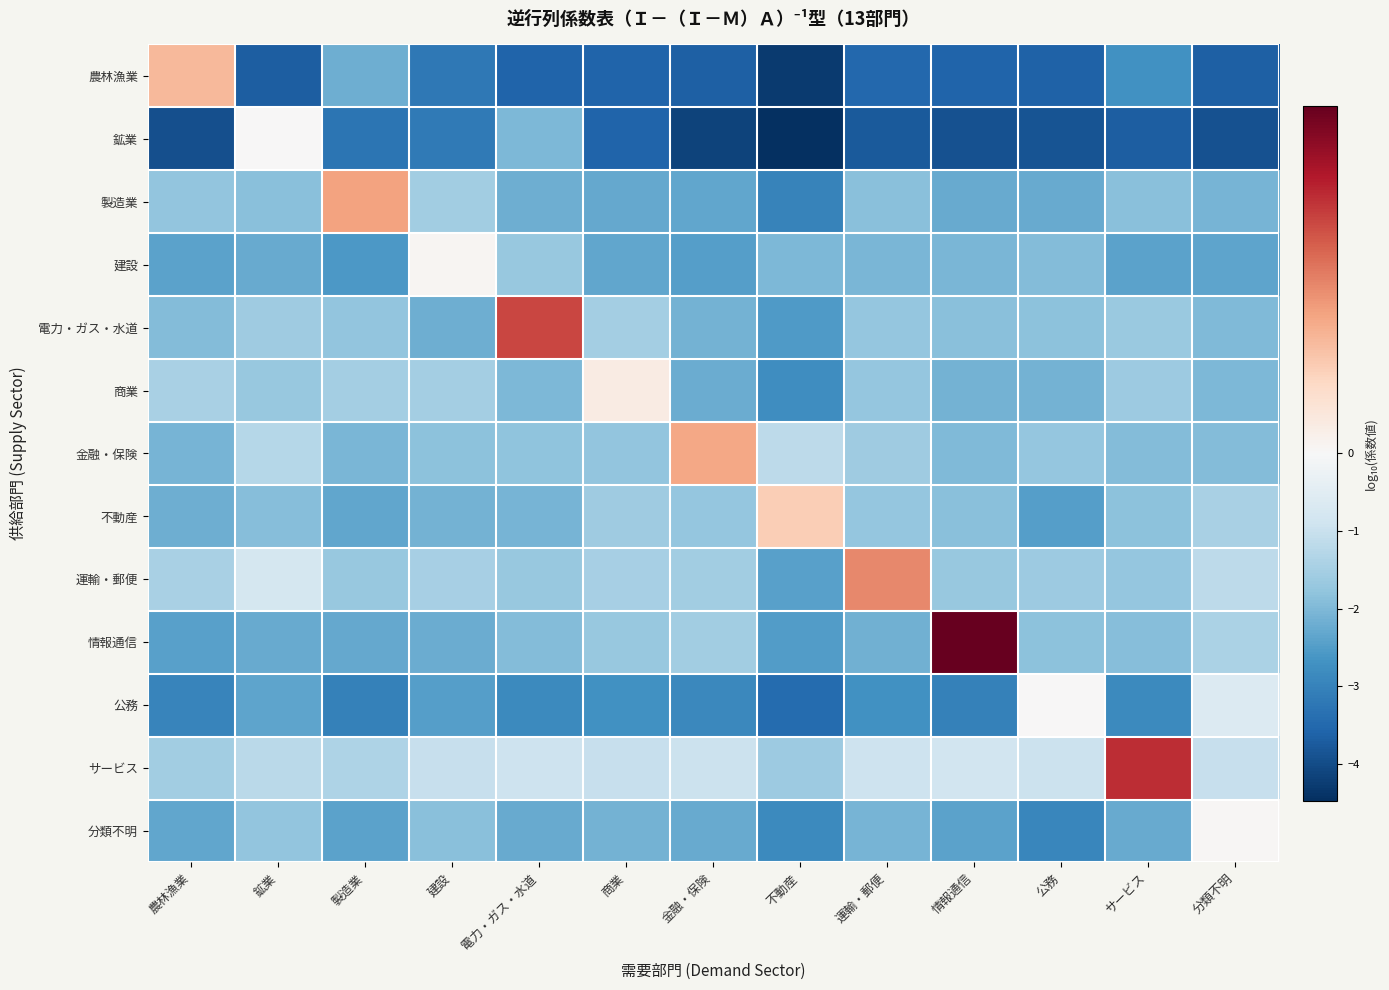

Count the number of data series in this chart.

13